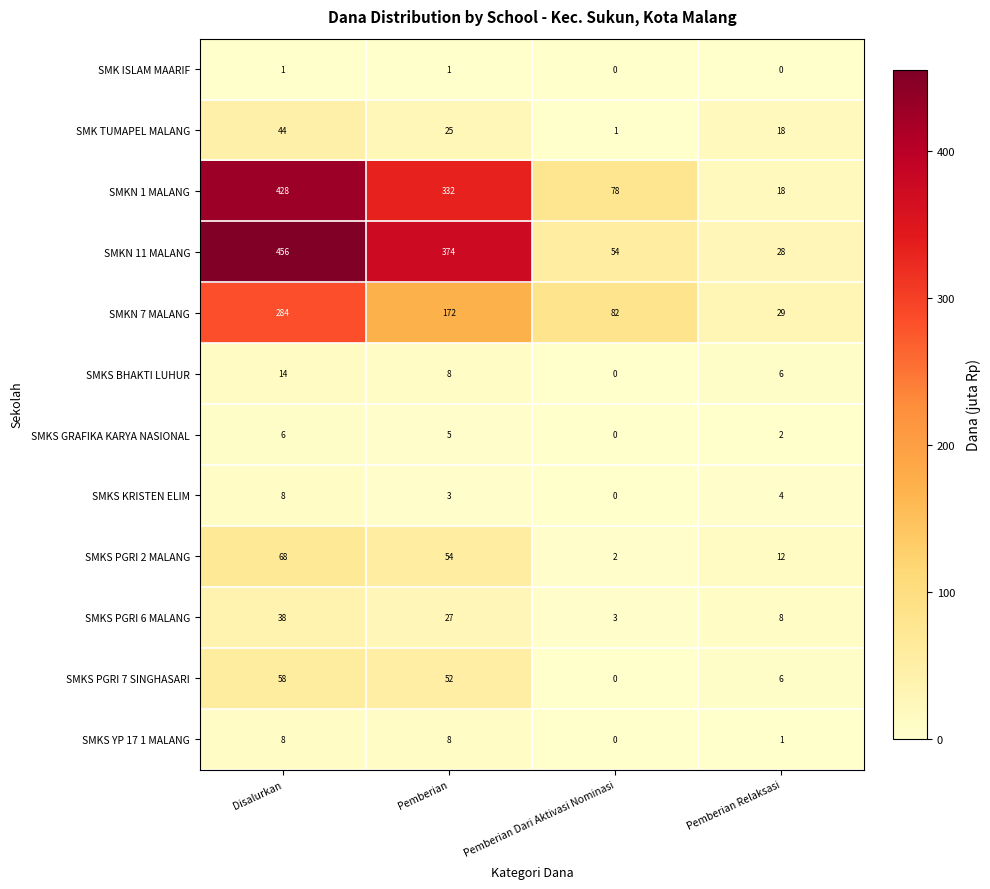

Count the SMKN 7 MALANG values in the range 82 to 284.

3